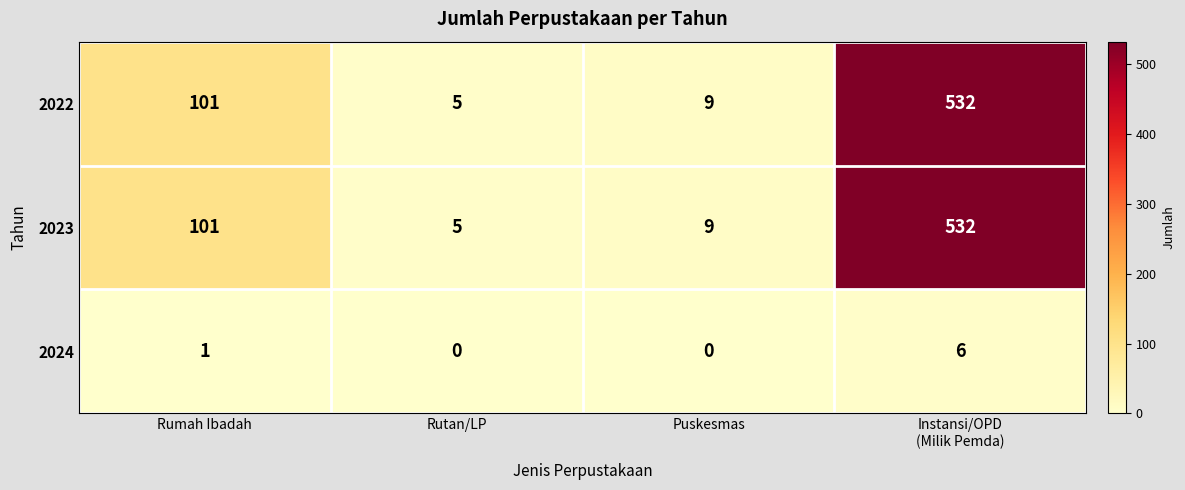

Reading left to right, what are all the values shown in this chart?

2022: 101	5	9	532
2023: 101	5	9	532
2024: 1	0	0	6